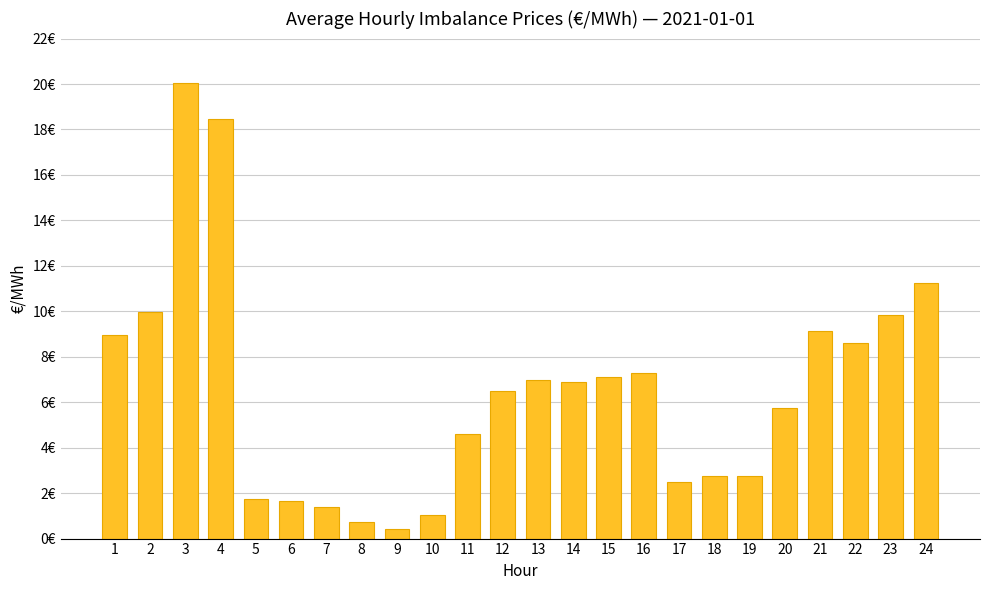

Where is the data nearest to the value 10?

2